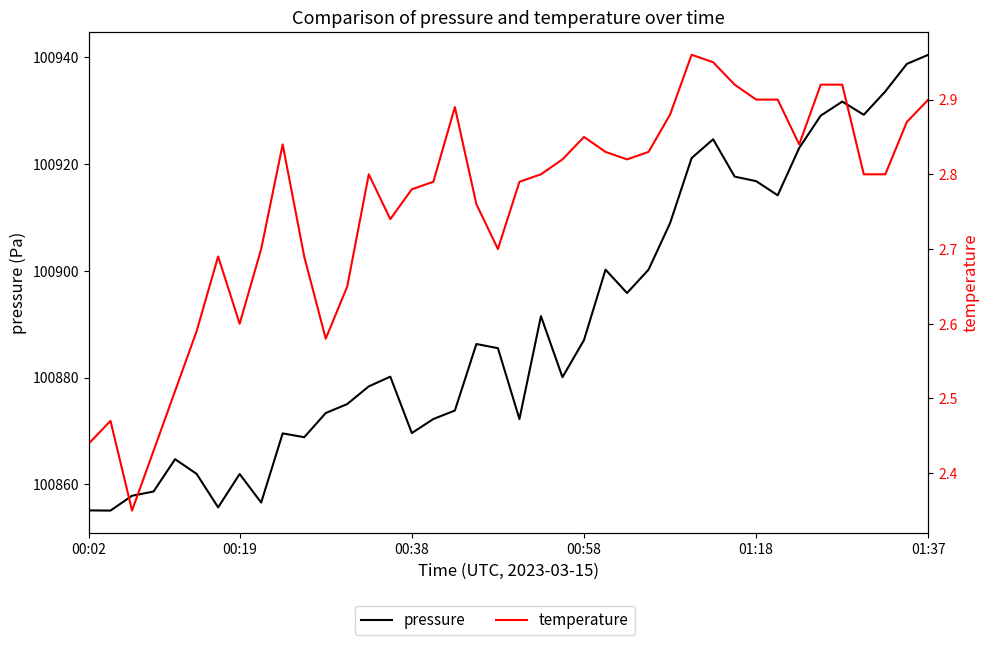

What are all the series names shown in the legend?

pressure, temperature